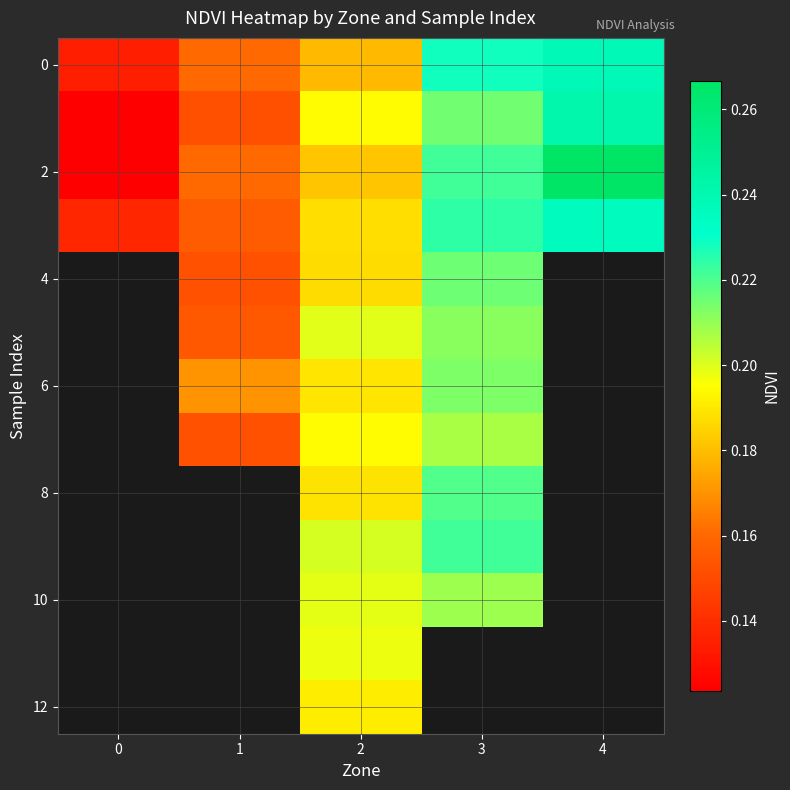

Which series changed the most between 2 and 4?

2